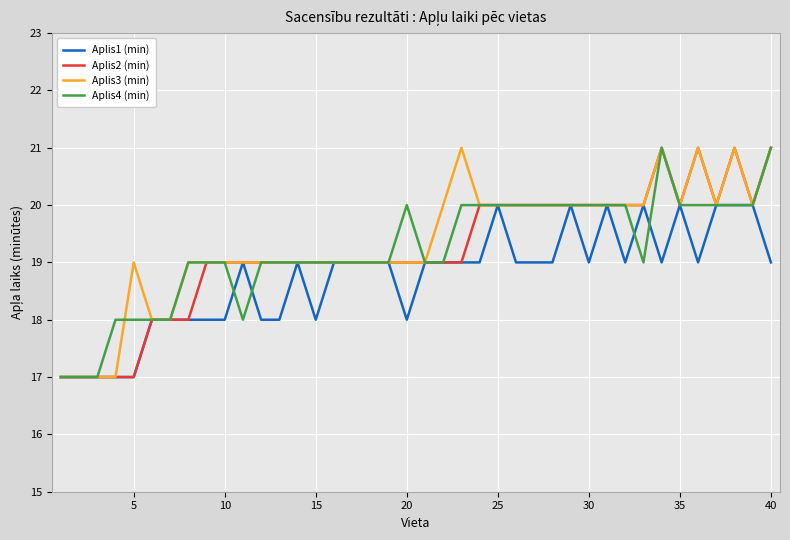

What is the maximum value for Aplis1 (min)?

20